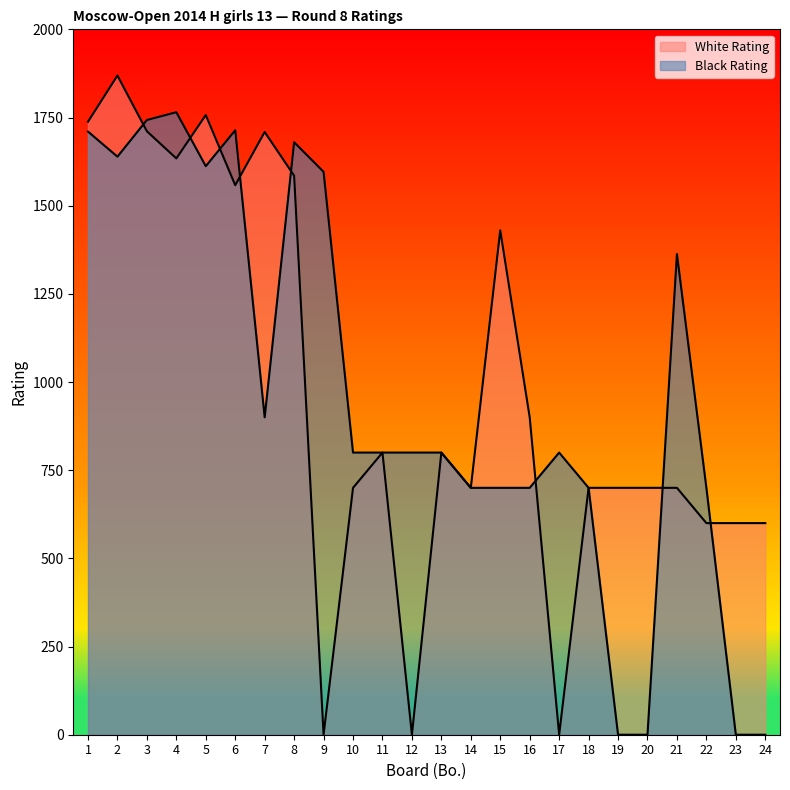

What is the value of the Black Rating point at the 22nd from the left?

700